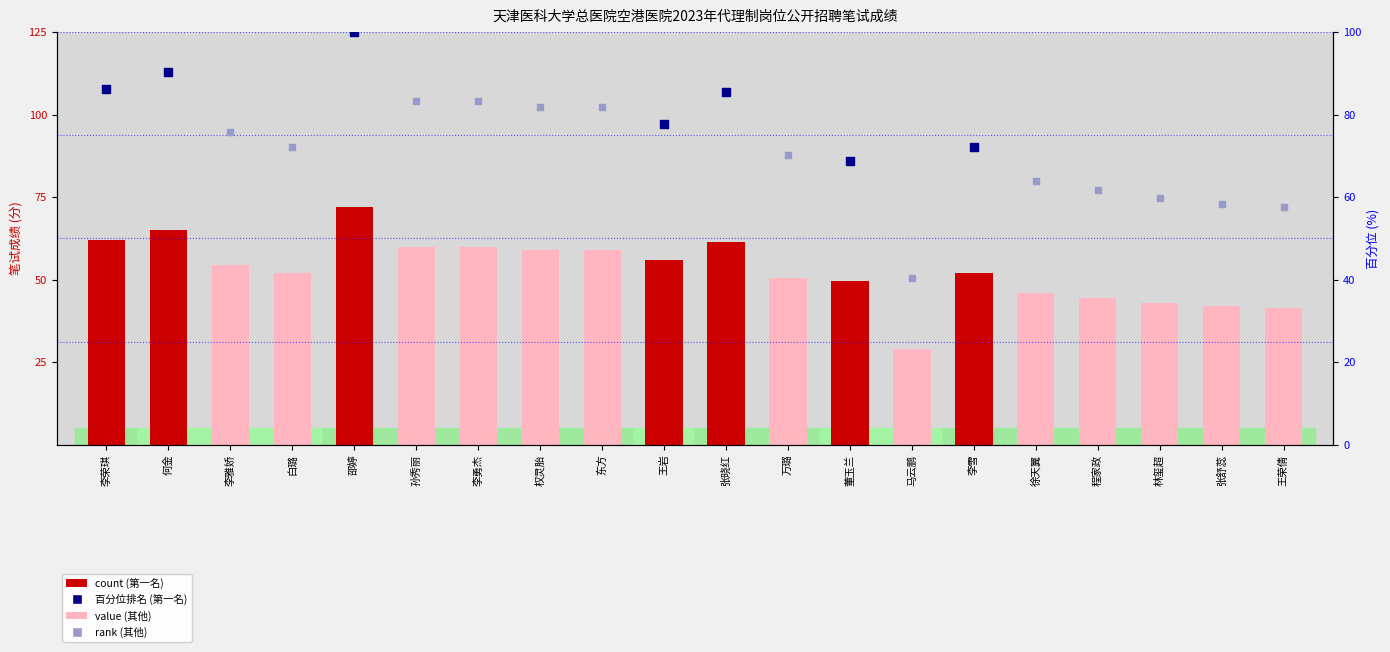

What is the change in value from 孙秀丽 to 马云鹏?

-31.0